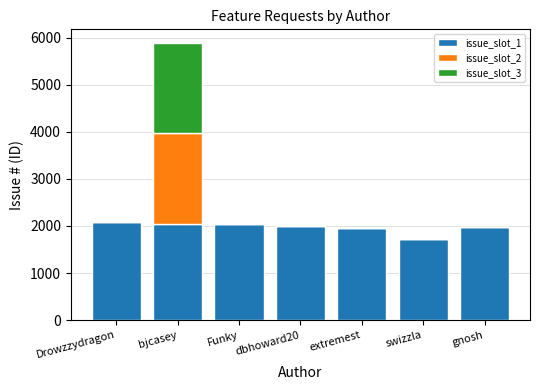

The value of issue_slot_1 at bjcasey is 2050. True or false?

True